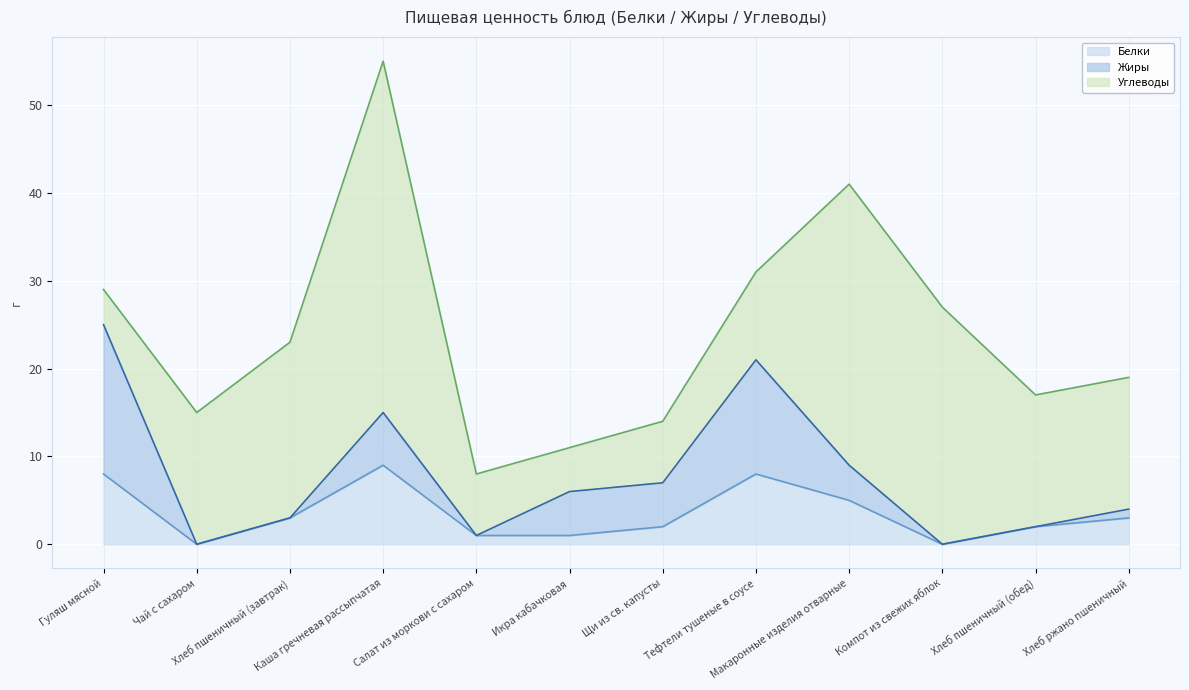

Where do Жиры and Белки first cross each other?

Салат из моркови с сахаром and Икра кабачковая